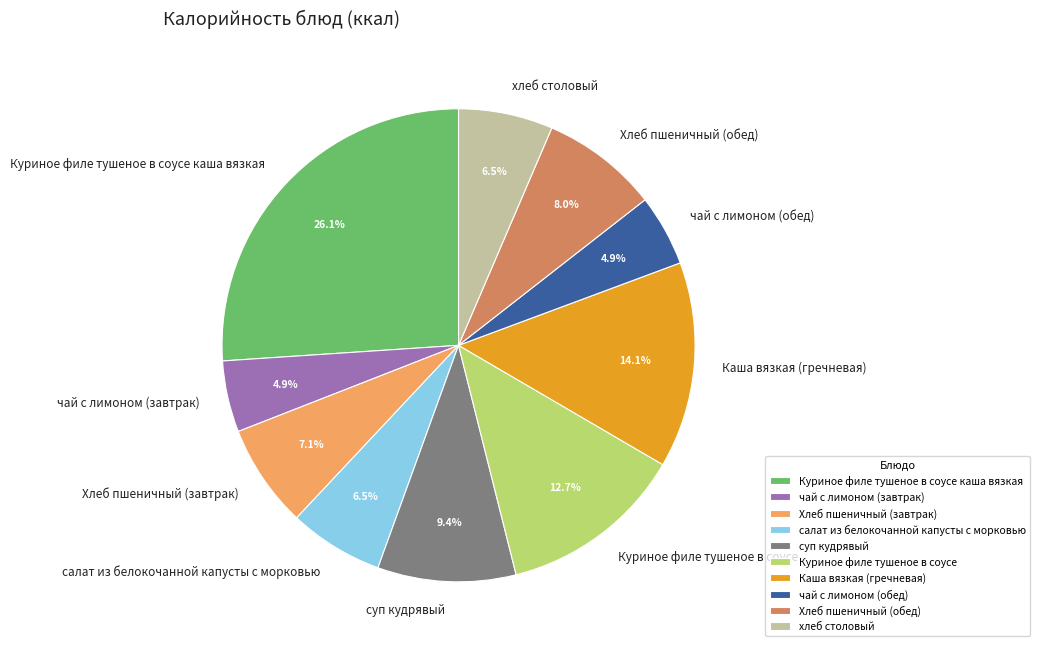

Which slice is the largest?

Куриное филе тушеное в соусе каша вязкая